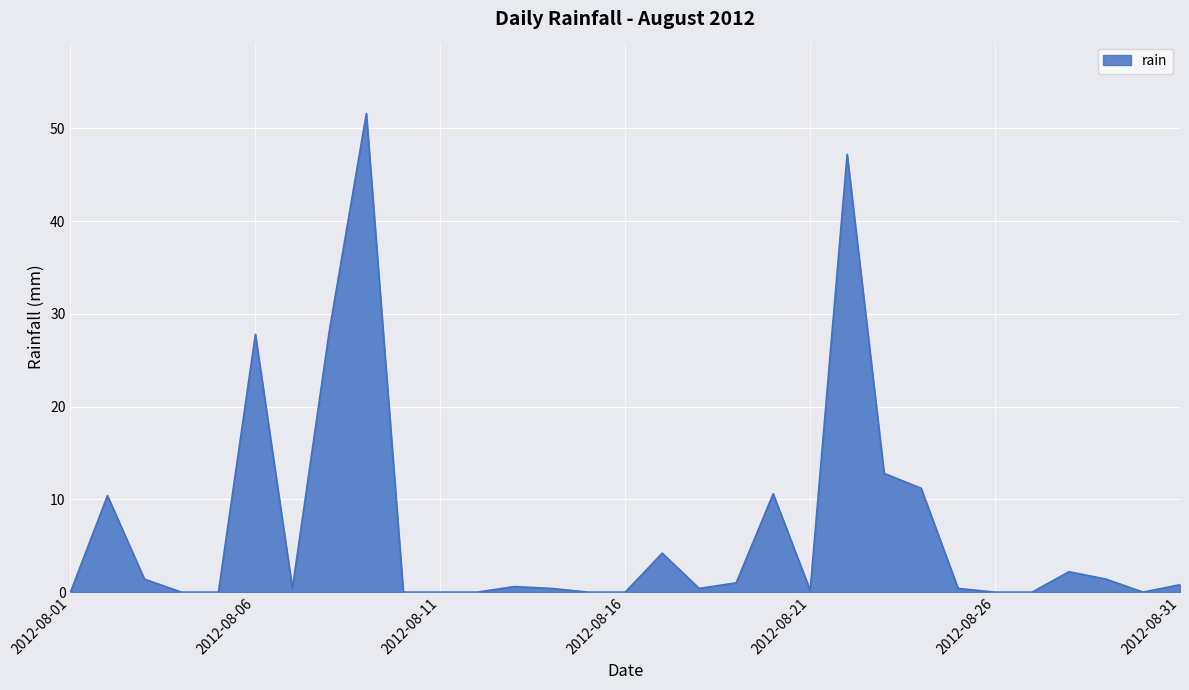

What is the maximum value shown in the chart?

51.6